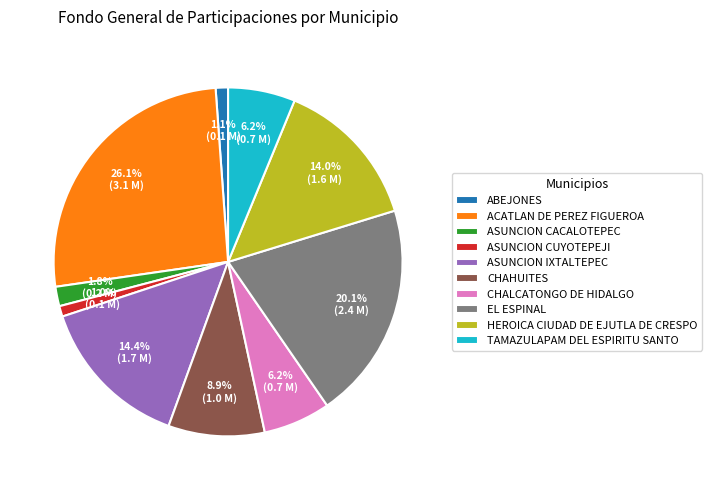

True or false: ASUNCION IXTALTEPEC accounts for 25% of the total.

False